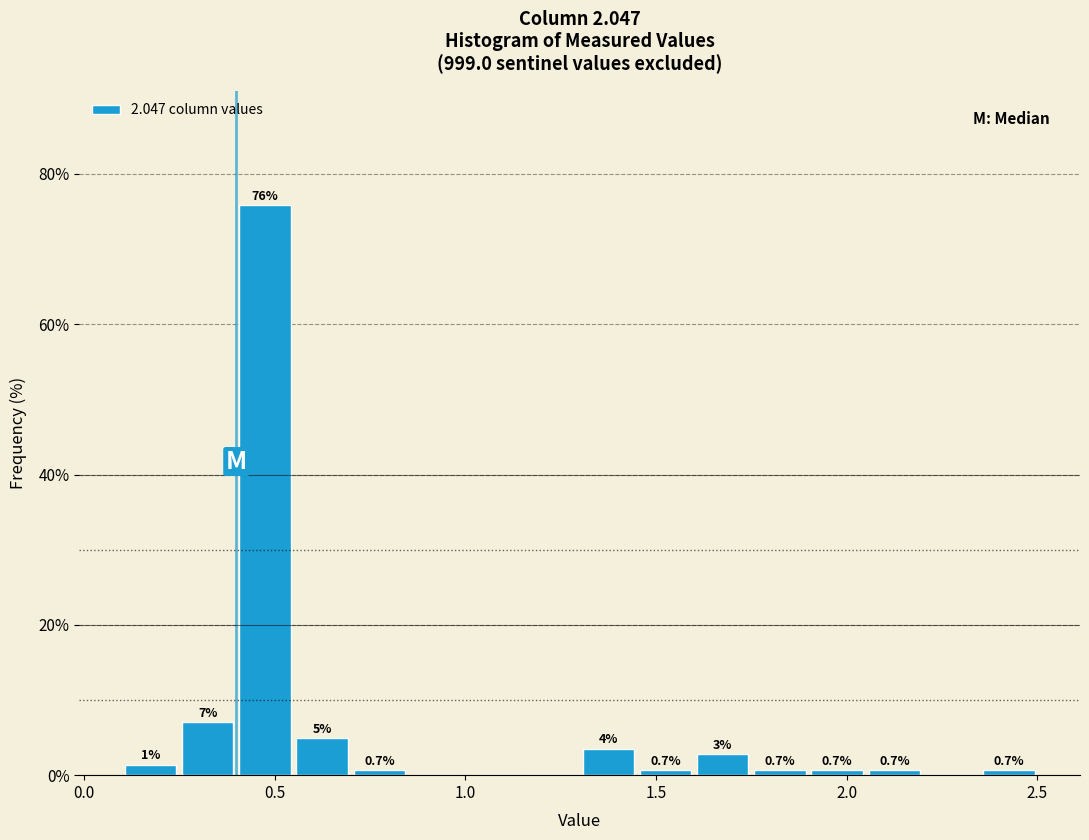

Read against the x-axis, roughly where is the centre of the tallest bar?

0.50